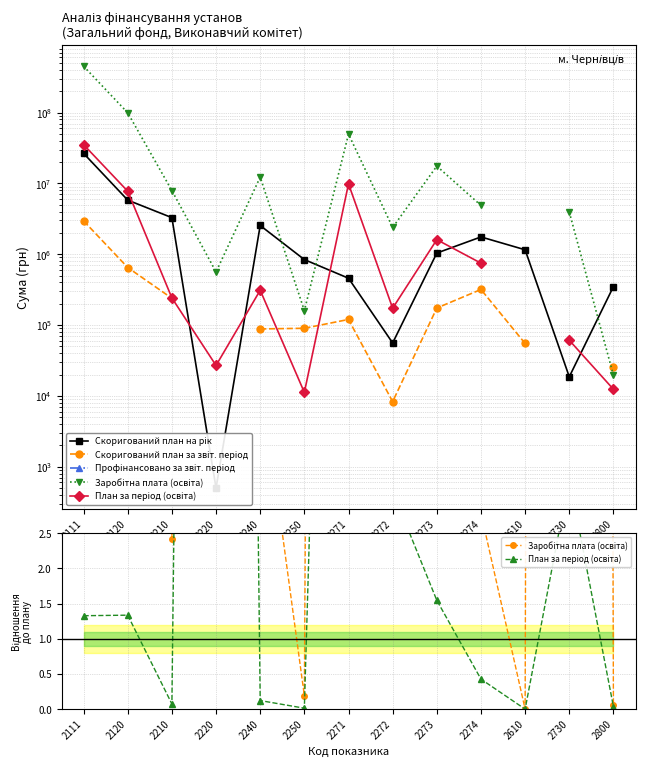

True or false: Профінансовано за звіт. період has more than 1 interior local peaks.

False